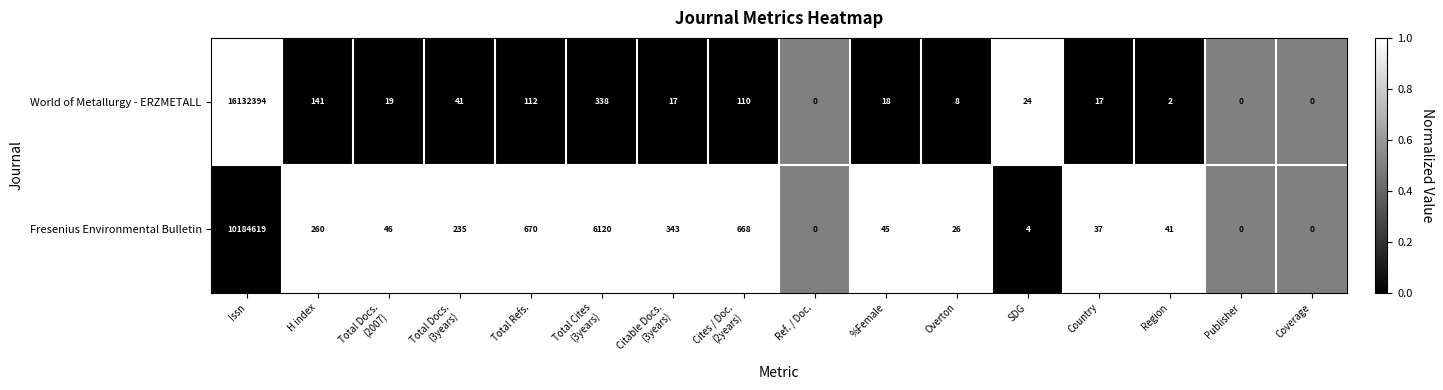

List the series in order of their peak value, lowest first.

Fresenius Environmental Bulletin, World of Metallurgy - ERZMETALL